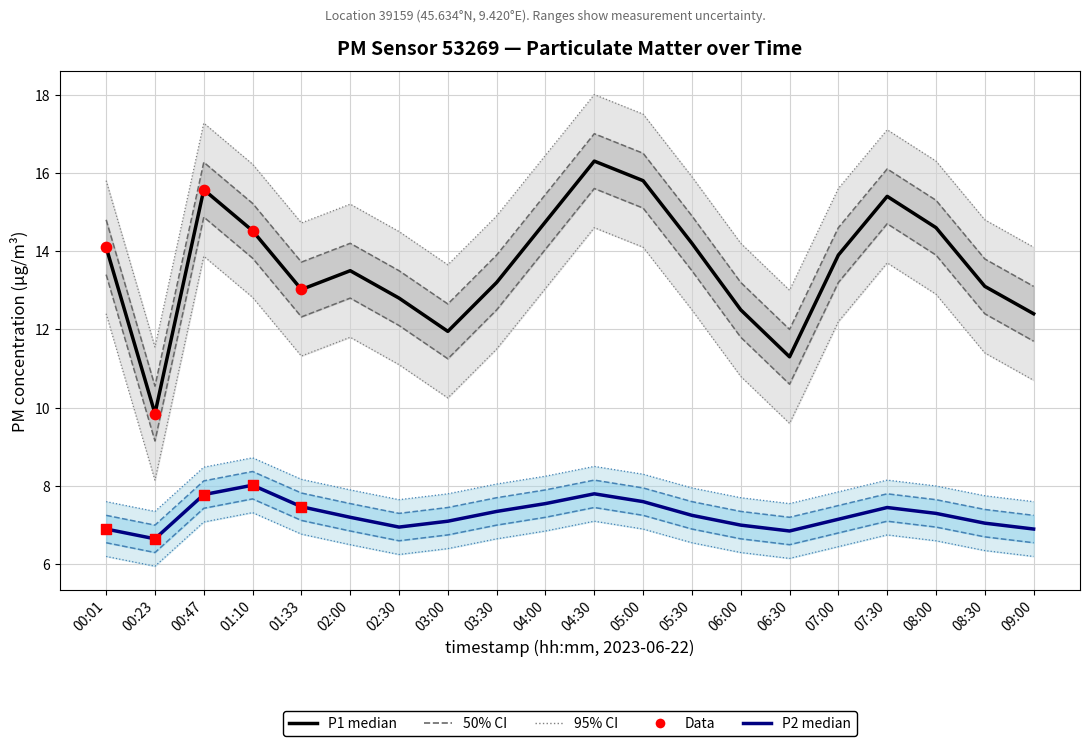

Which series reaches the maximum Y coordinate?

P1